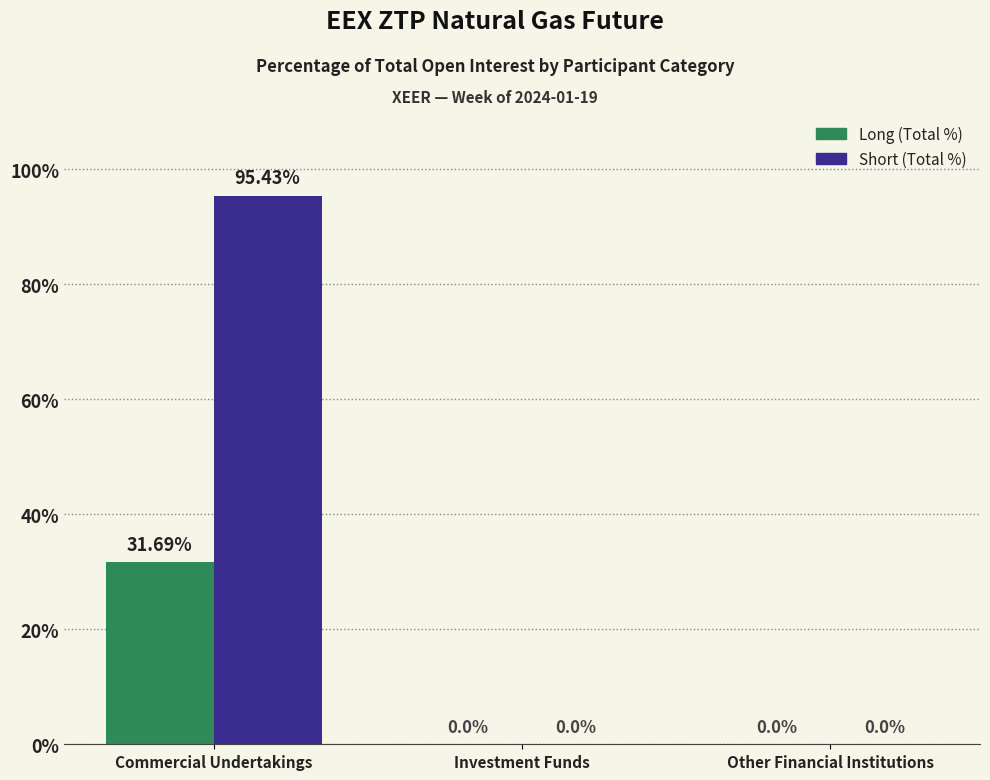

At which category is the sum across all series the highest?

Commercial Undertakings